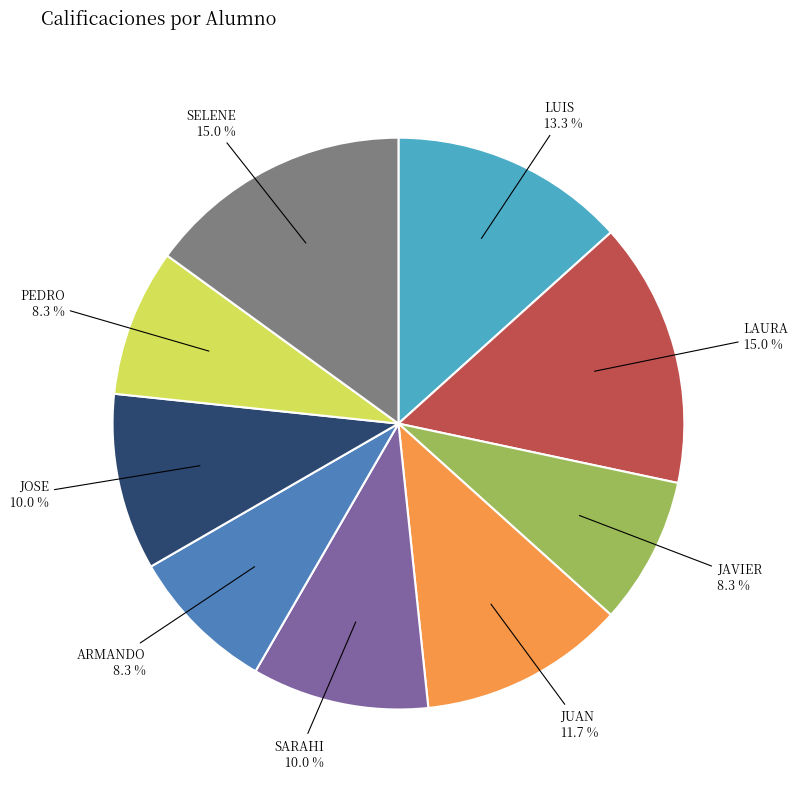

To the nearest percent, what percentage of the pie is JUAN?

12%